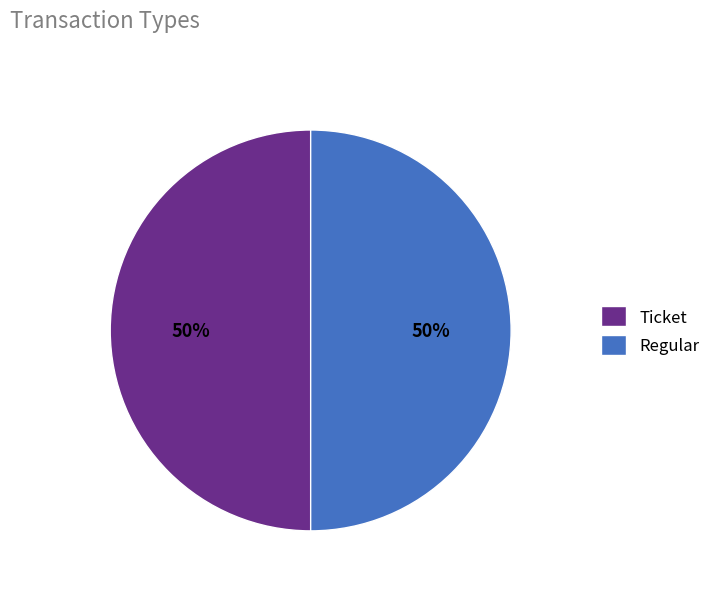

Count the number of slices in the pie.

2